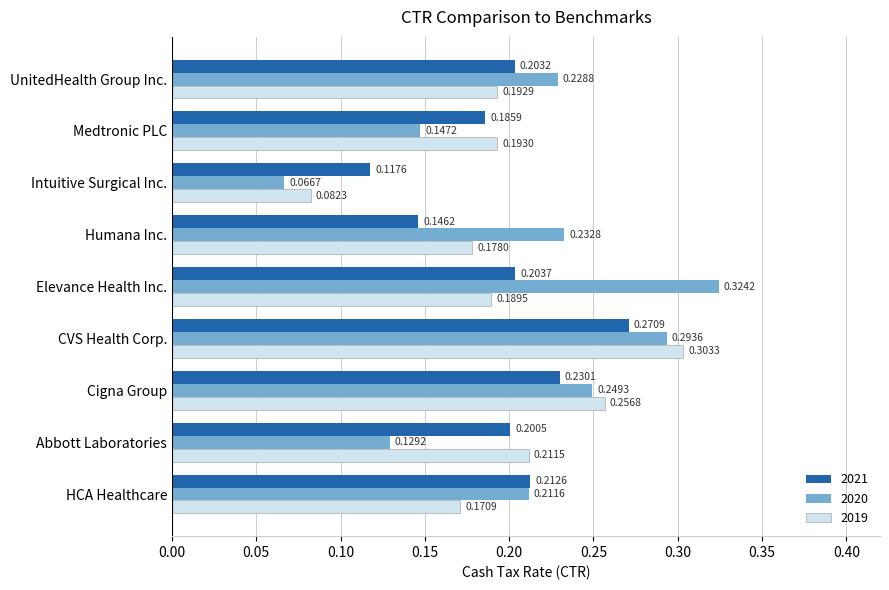

Is the value of 2021 at HCA Healthcare greater than the value of 2019 at HCA Healthcare?

Yes